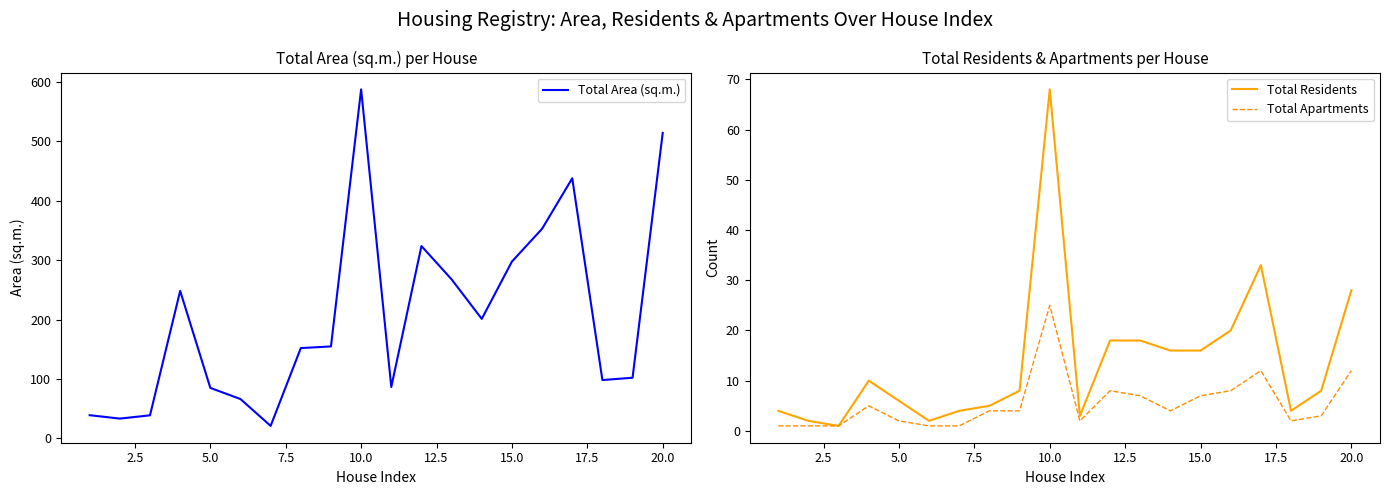

Which series has the largest total across all categories?

Total Area (sq.m.)